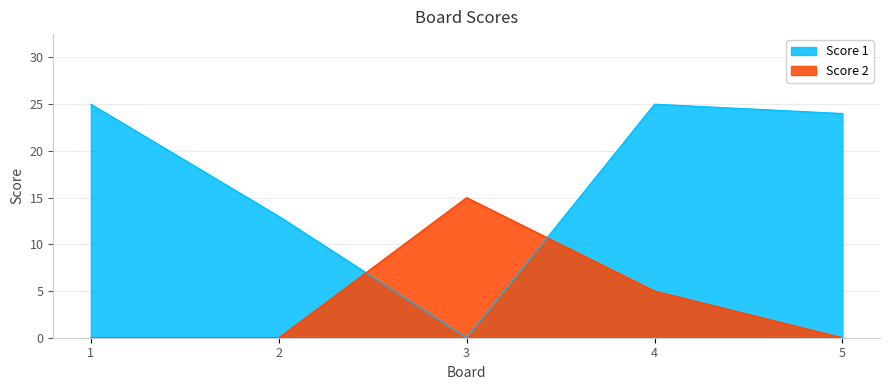

Reading left to right, extract all data points from this chart.

Score 1: 25	13	0	25	24
Score 2: 0	0	15	5	0